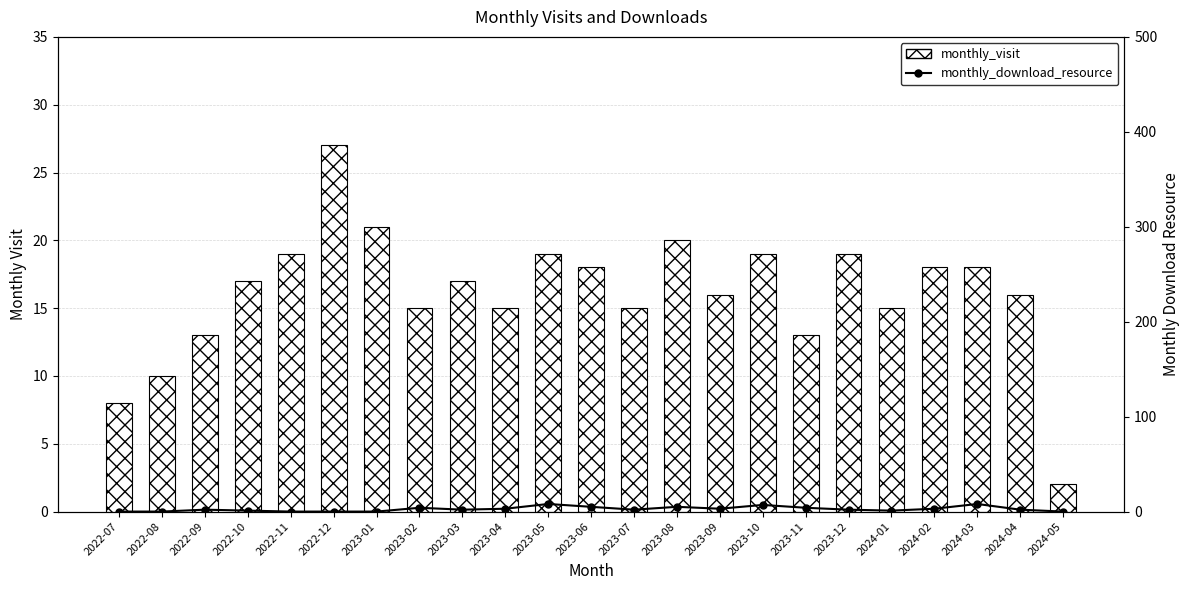

Rank the categories by monthly_visit value from highest to lowest.

2022-12, 2023-01, 2023-08, 2022-11, 2023-05, 2023-10, 2023-12, 2023-06, 2024-02, 2024-03, 2022-10, 2023-03, 2023-09, 2024-04, 2023-02, 2023-04, 2023-07, 2024-01, 2022-09, 2023-11, 2022-08, 2022-07, 2024-05